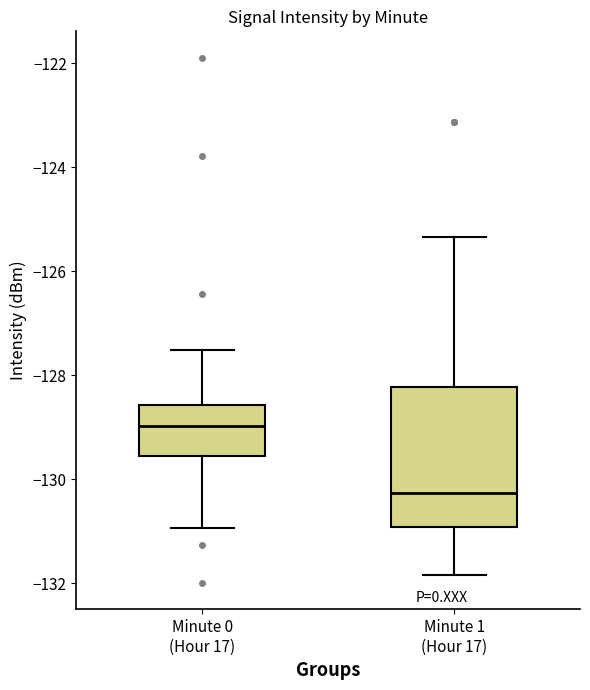

Which box has the lowest median line?

Minute 1 (Hour 17)